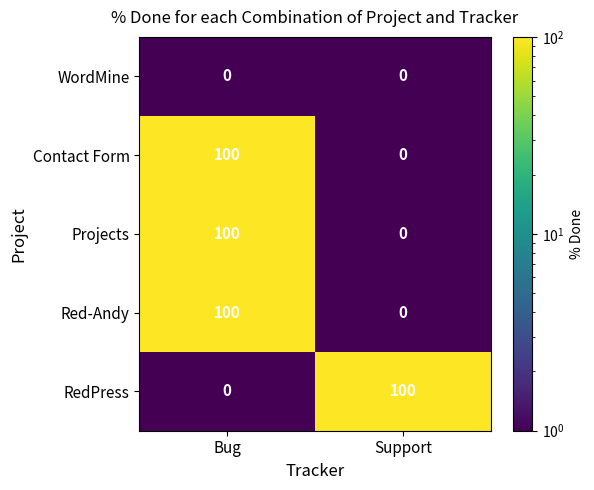

The value of Contact Form at Bug is 100. True or false?

True